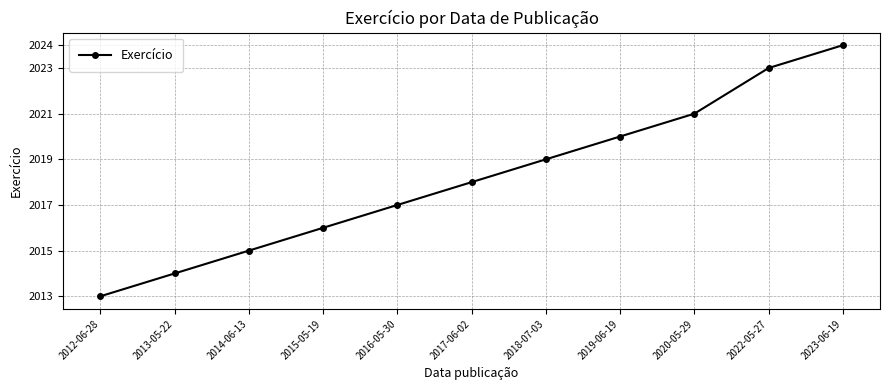

Reading left to right, extract all data points from this chart.

2012-06-28=2013	2013-05-22=2014	2014-06-13=2015	2015-05-19=2016	2016-05-30=2017	2017-06-02=2018	2018-07-03=2019	2019-06-19=2020	2020-05-29=2021	2022-05-27=2023	2023-06-19=2024